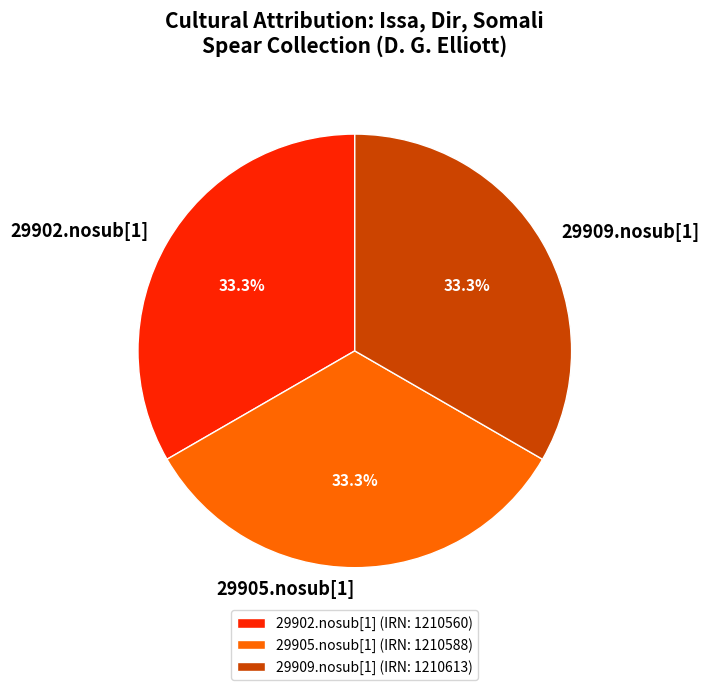

Approximately how many times larger is the value at 29909.nosub[1] (IRN: 1210613) compared to 29905.nosub[1] (IRN: 1210588)?

1.0